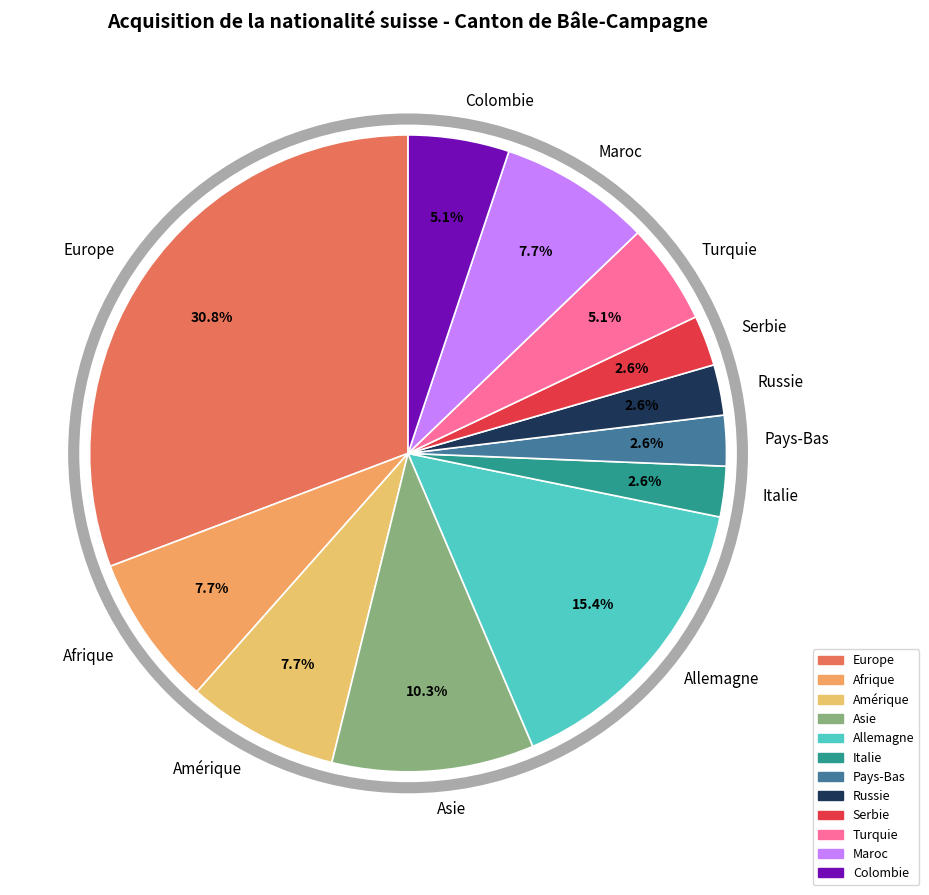

Is Allemagne the majority of the pie?

No